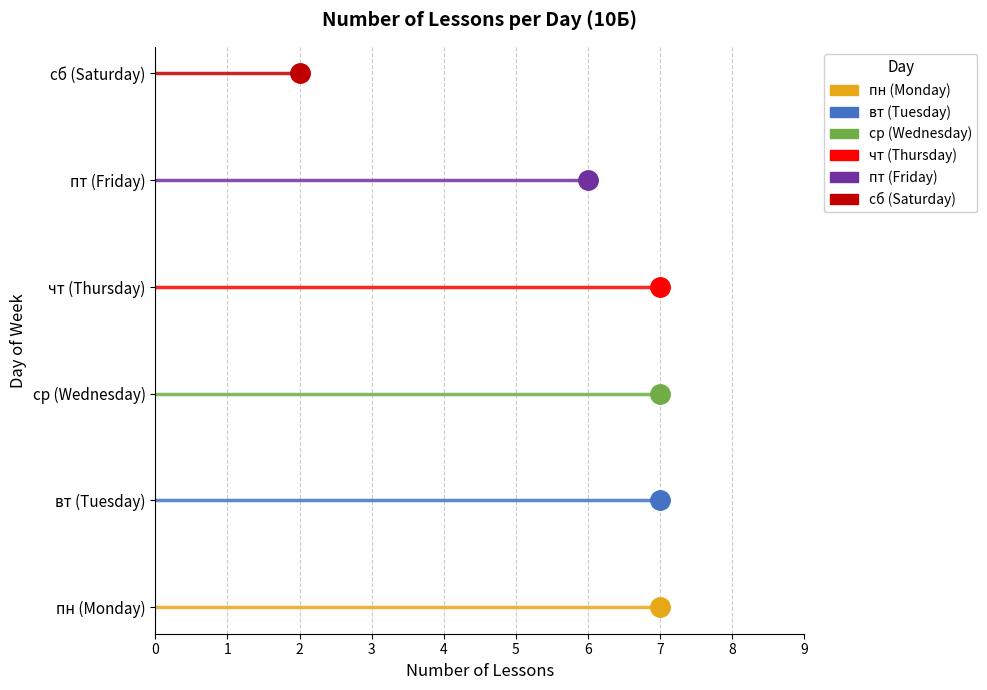

List the labels in order of value, largest first.

пн, вт, ср, чт, пт, сб